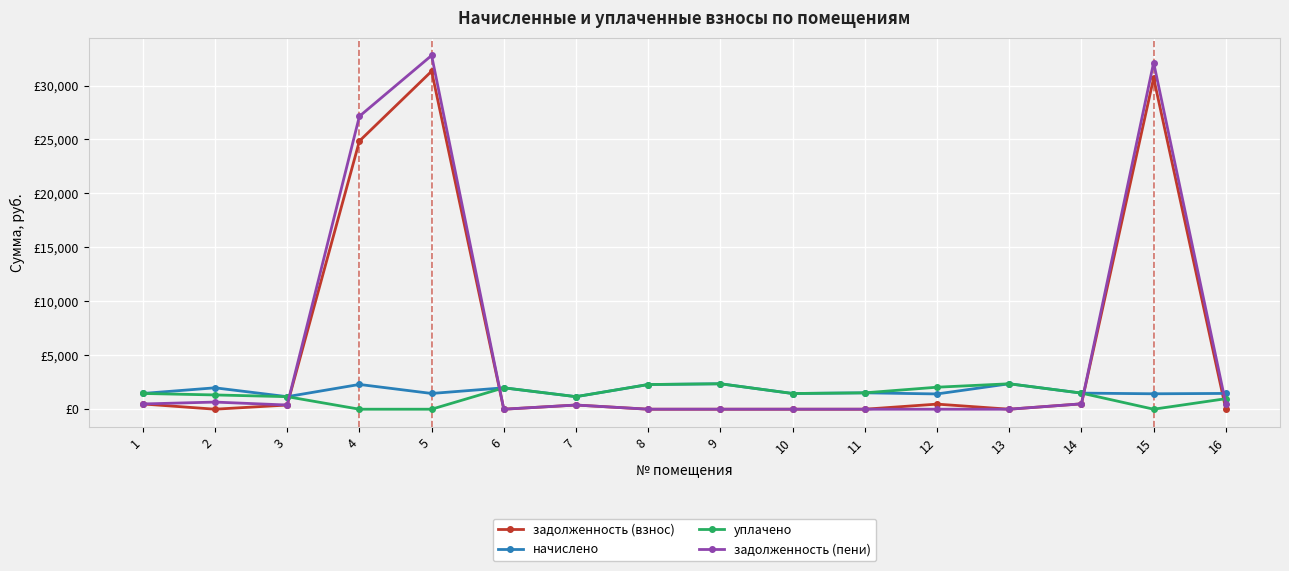

What is the lowest value of the начислено series?

1162.1